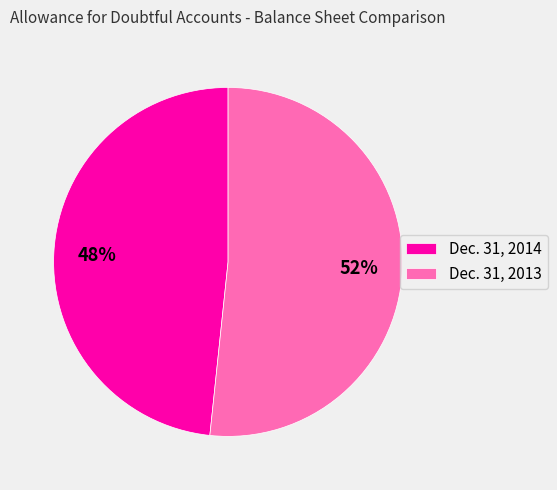

What is the largest slice in the pie chart?

Dec. 31, 2013